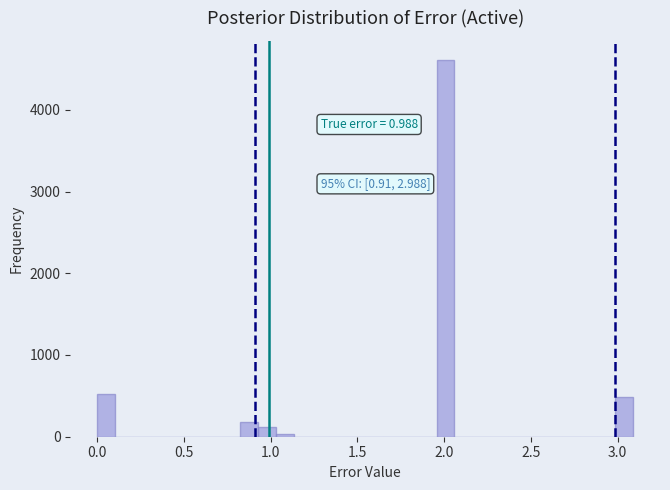

Around what value on the x-axis is the tallest bar? Give the approximate position of its centre, as read against the axis.

2.00